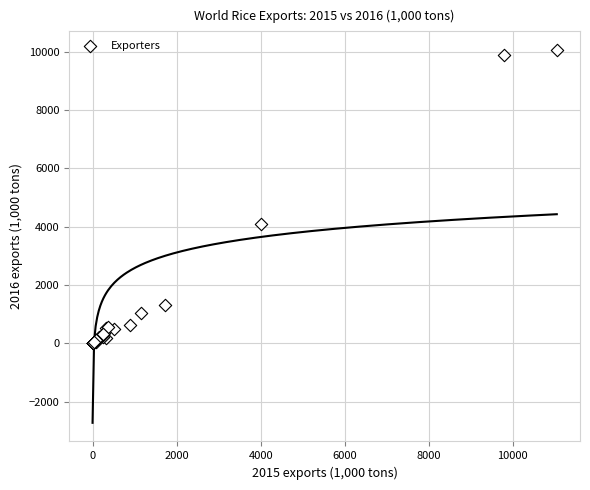

What Y value in the scatter plot is closest to 5031?

4100